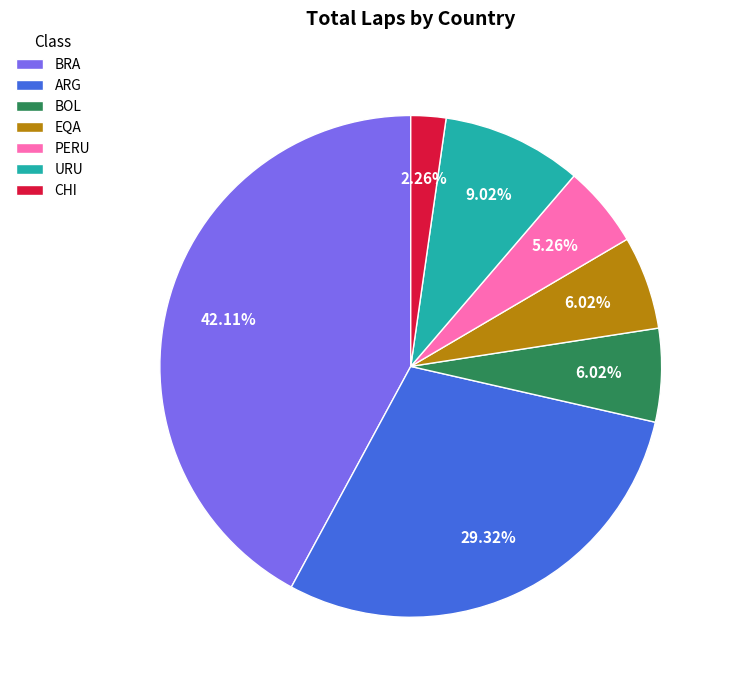

What is the smallest slice in the pie chart?

CHI